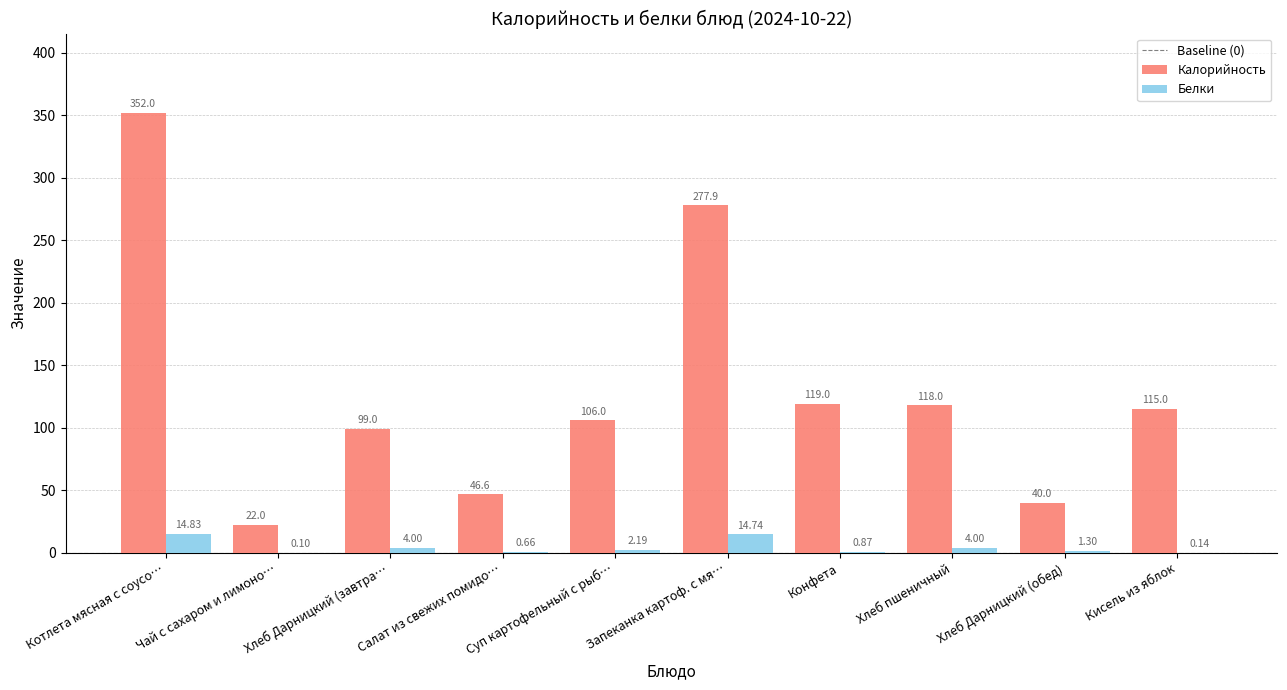

What is the sum of all Калорийность values?

1295.5